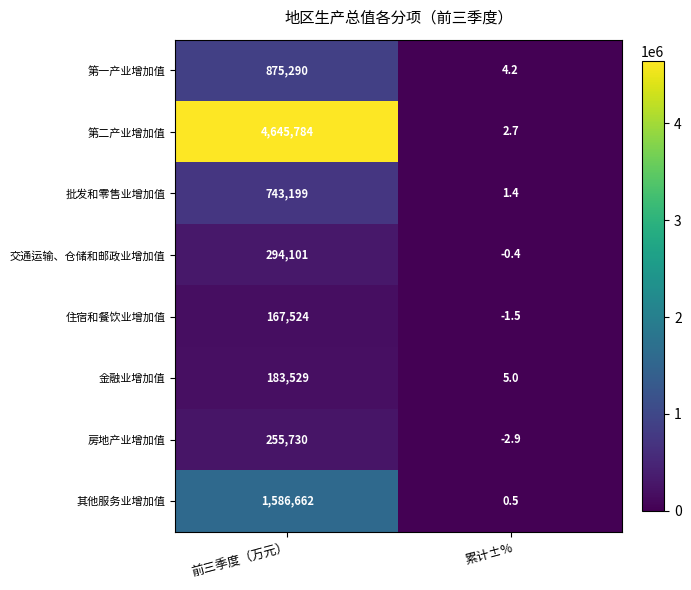

True or false: 第二产业增加值 has a value of 4645784.0 at 前三季度（万元）.

True